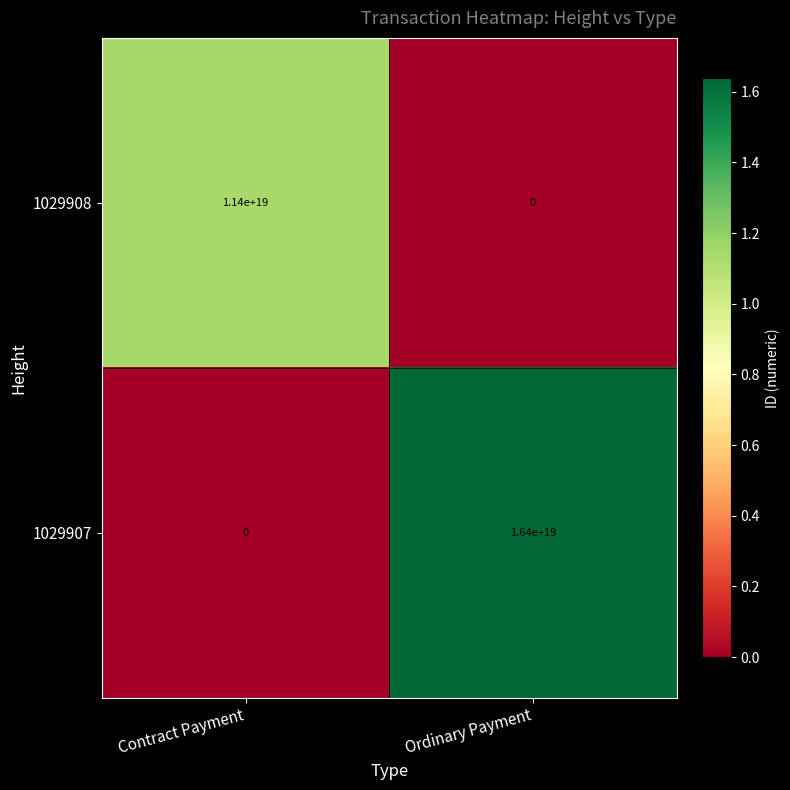

At how many categories does at least one series exceed 648347560875673600?

2